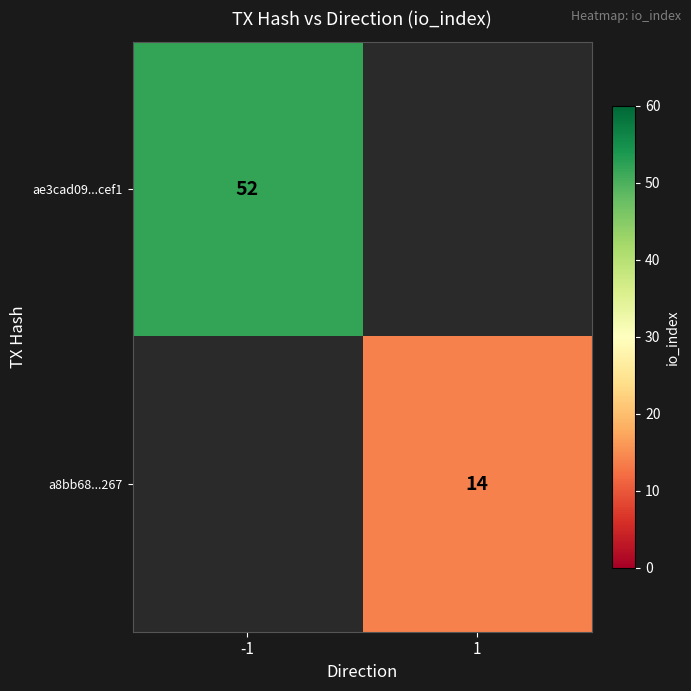

True or false: a8bb68...267 has a value of 19.1 at 1.

False